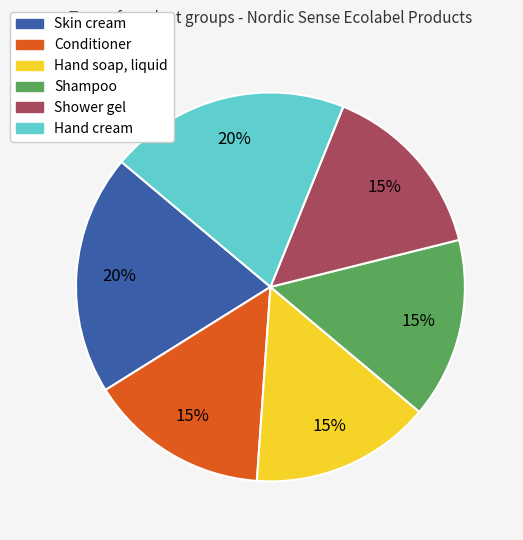

What percentage is the Shampoo slice, to the nearest percent?

15%